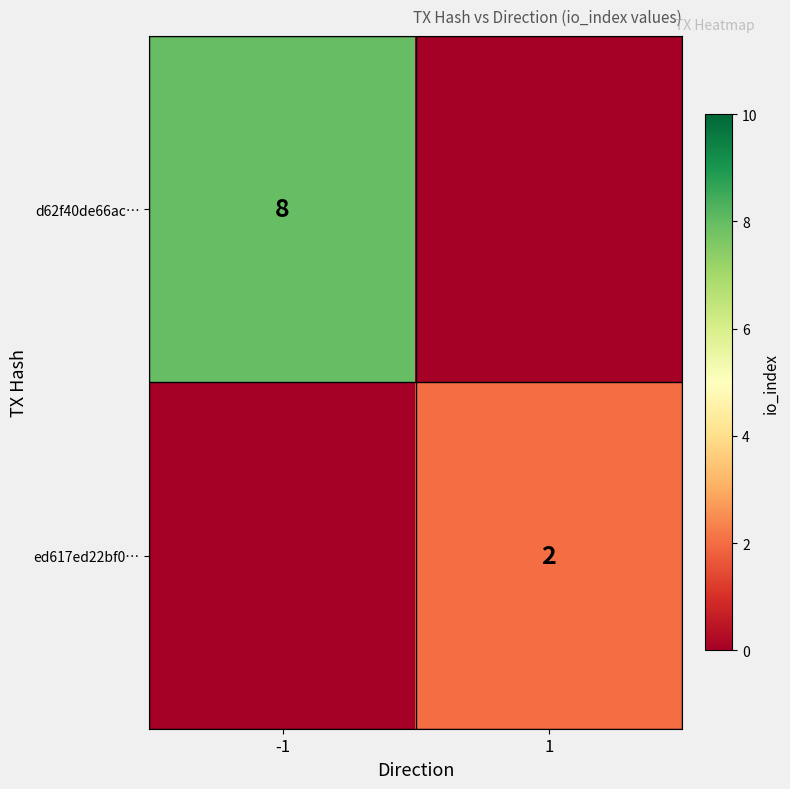

The d62f40de66ac… series shows 3 at -1. True or false?

False